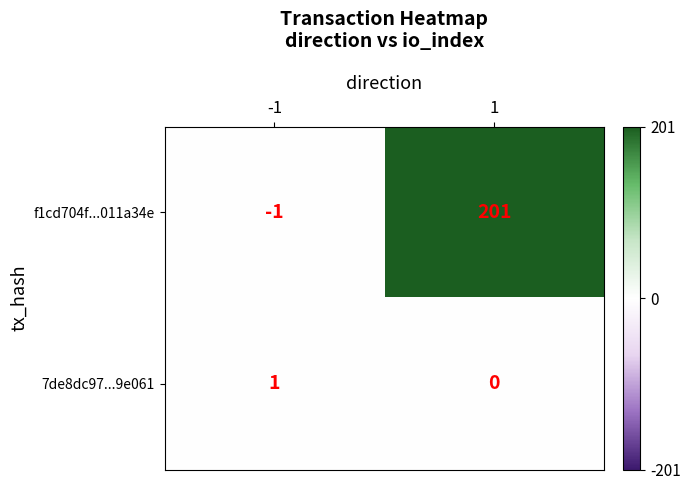

Reading right to left, extract all data points from this chart.

f1cd704f...011a34e: 201	-1
7de8dc97...9e061: 0	1